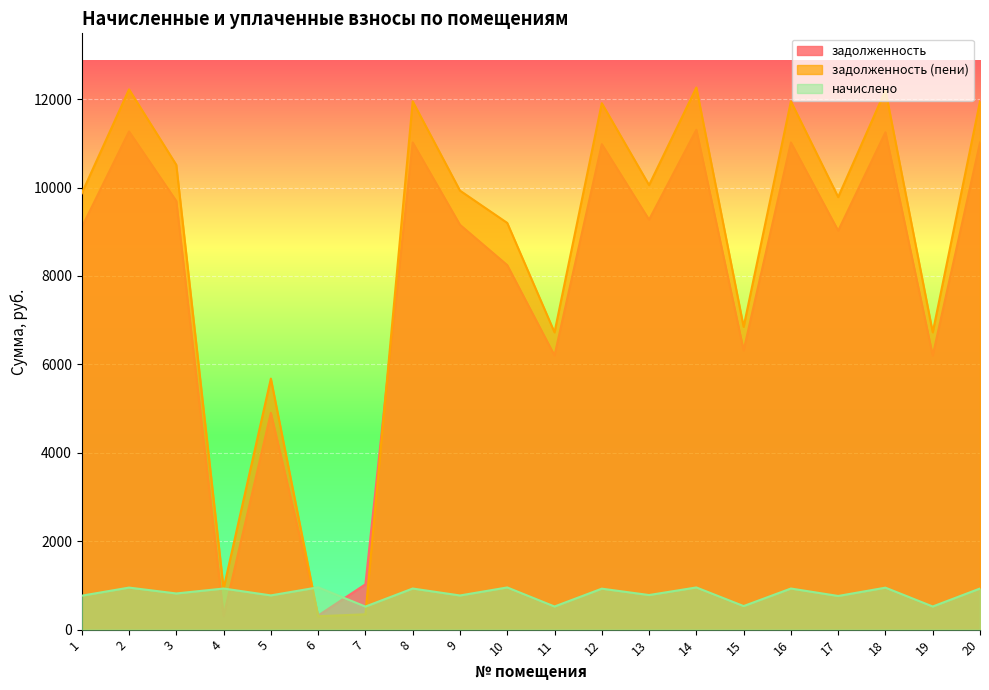

What is the value of the начислено point at the 20th from the left?

929.9